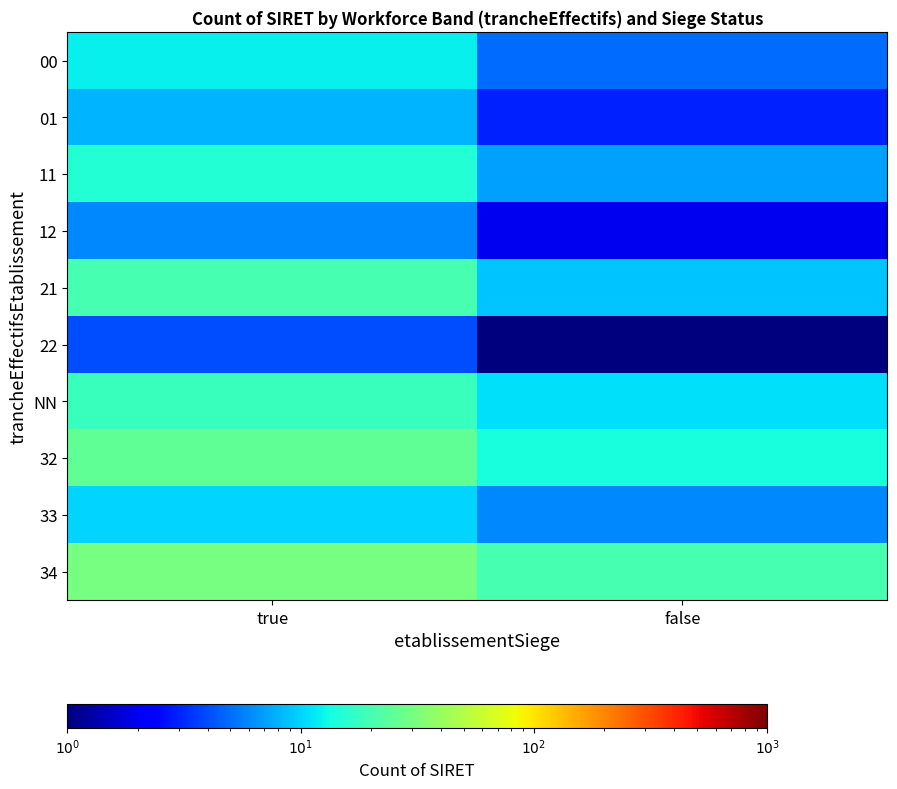

Reading left to right, list all the values displayed in this chart.

00: true=12	false=5
01: true=8	false=3
11: true=15	false=7
12: true=6	false=2
21: true=20	false=9
22: true=4	false=1
NN: true=18	false=11
32: true=25	false=14
33: true=10	false=6
34: true=30	false=20